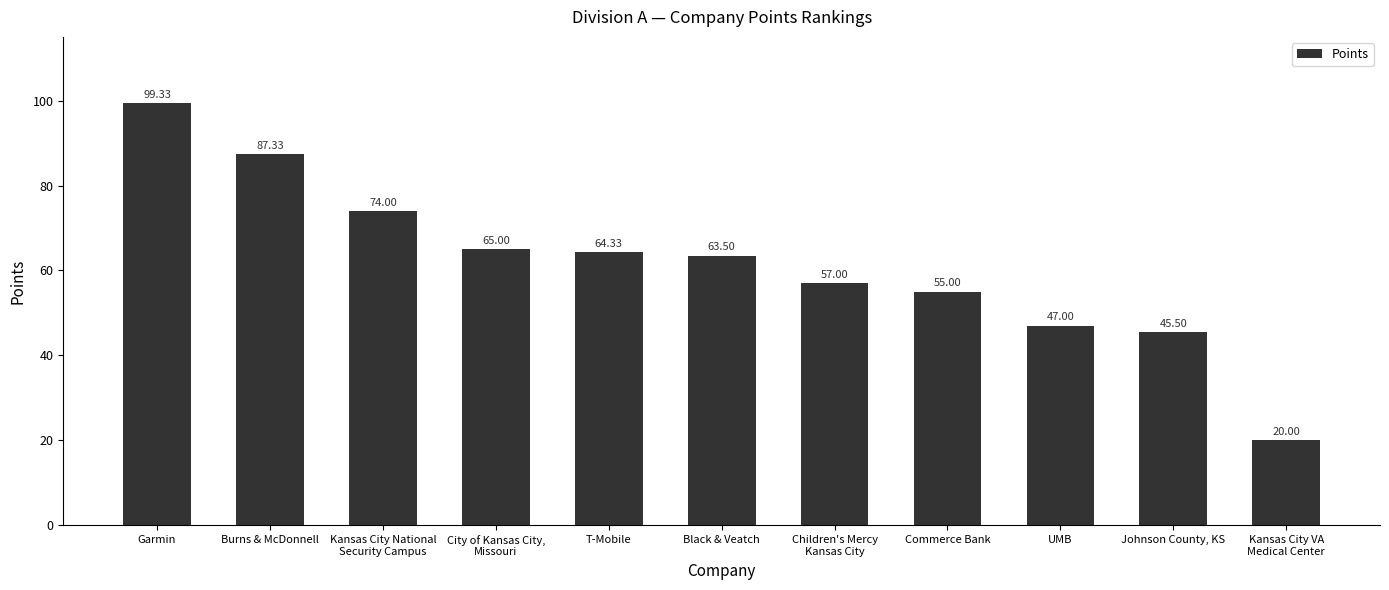

The chart shows a value of 34.8 at Children's Mercy
Kansas City. True or false?

False